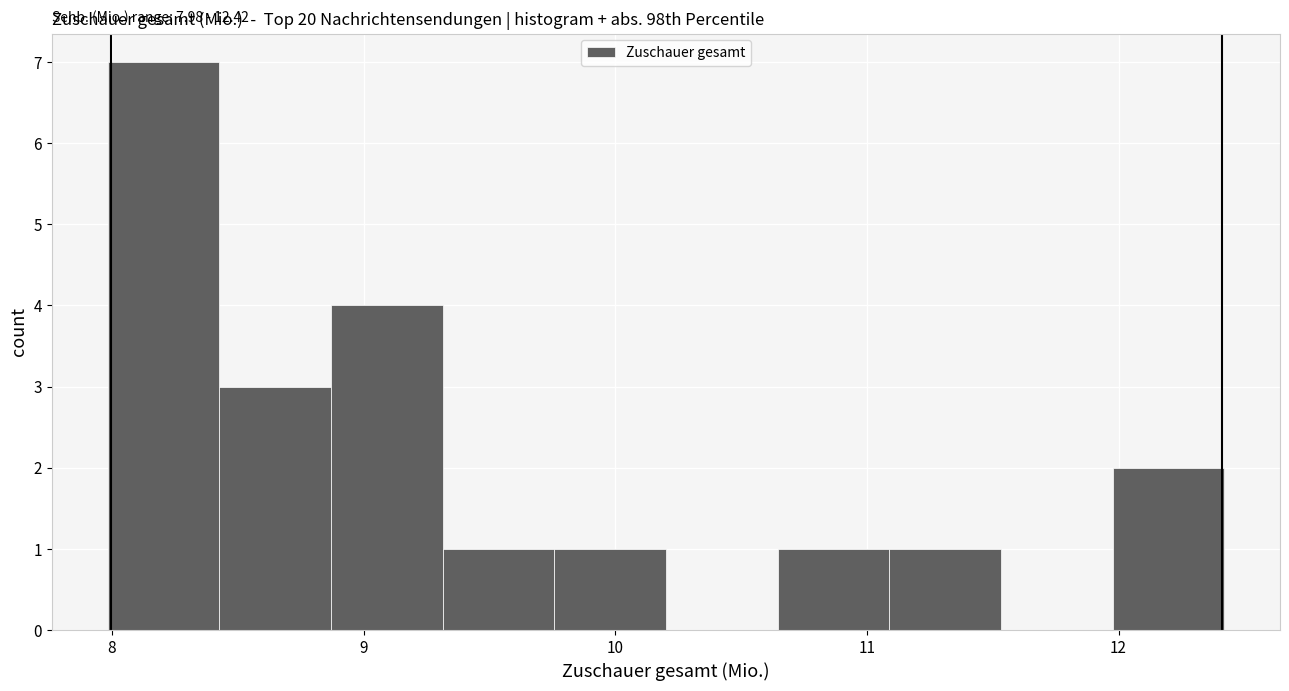

Which range on the x-axis has the tallest bar?

8.0 to 8.4